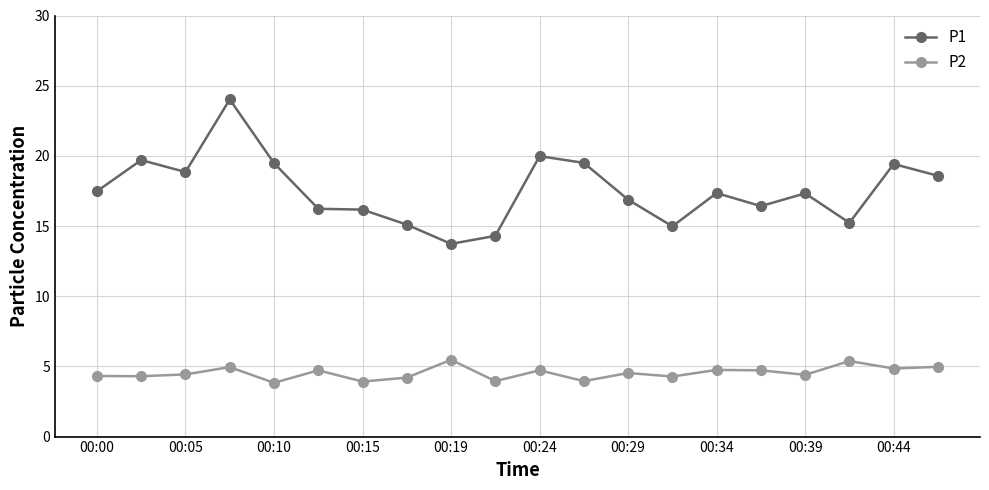

What is the difference between the maximum and minimum values in the P1 series?

10.3